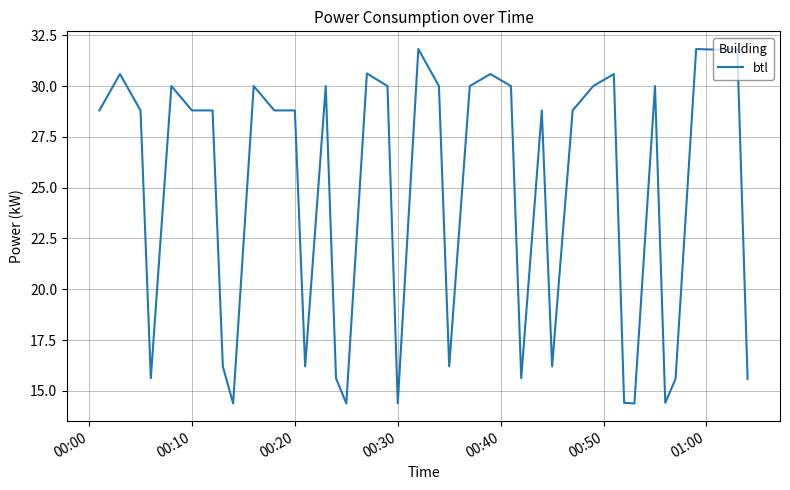

How many values are below 28?

15